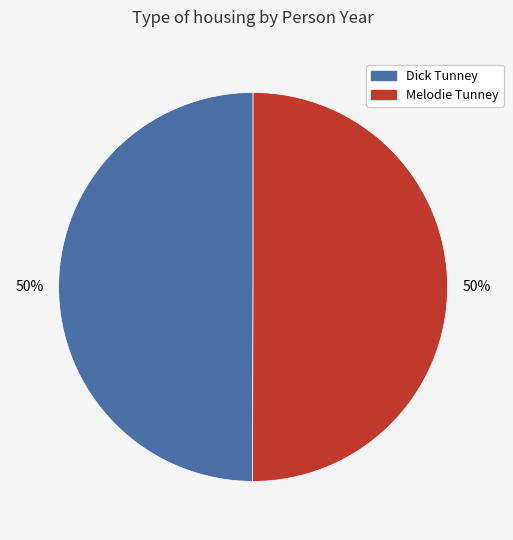

To the nearest percent, what is the average slice percentage?

50%